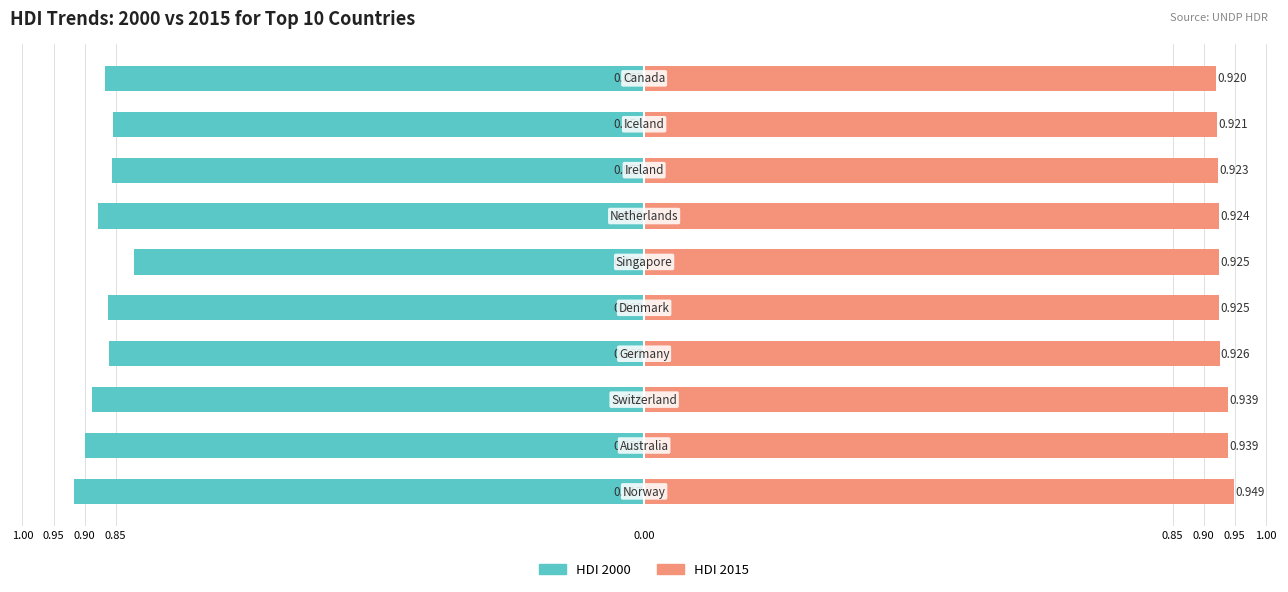

Which series has the largest total across all categories?

HDI 2015